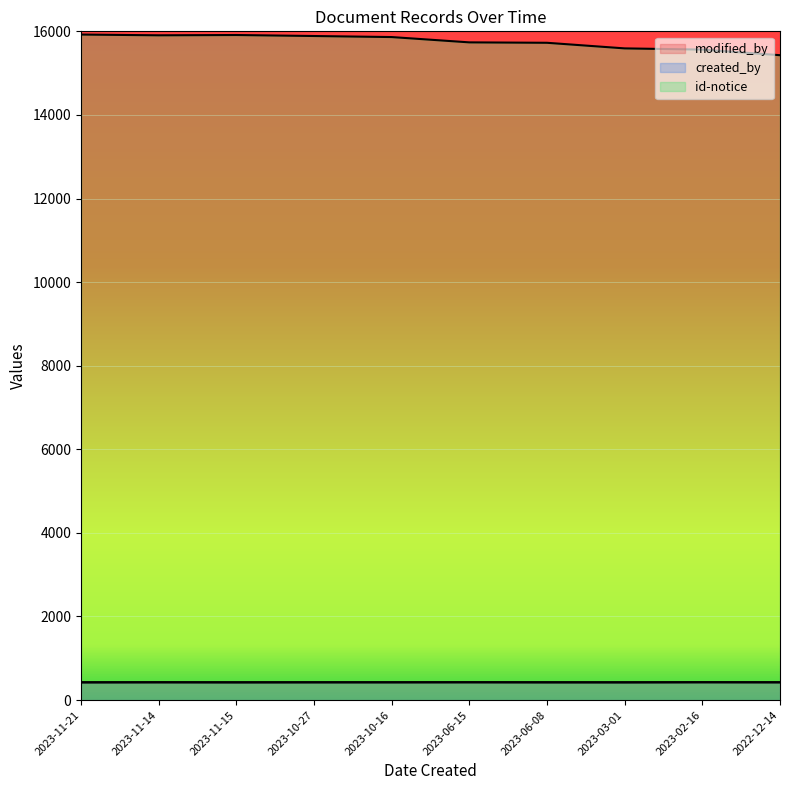

At which category is the sum across all series the highest?

2023-11-21